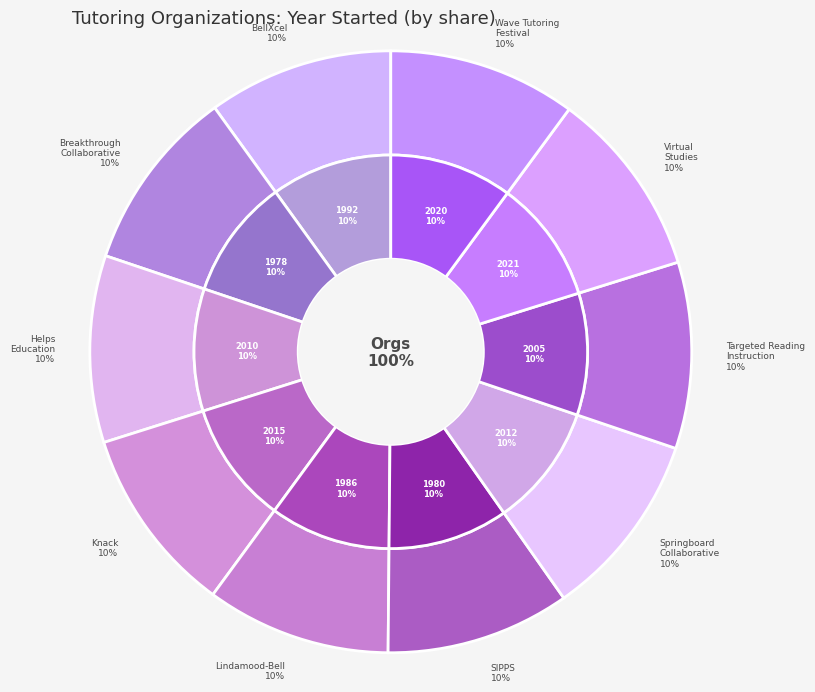

Which category has the smallest portion of the pie?

Breakthrough
Collaborative